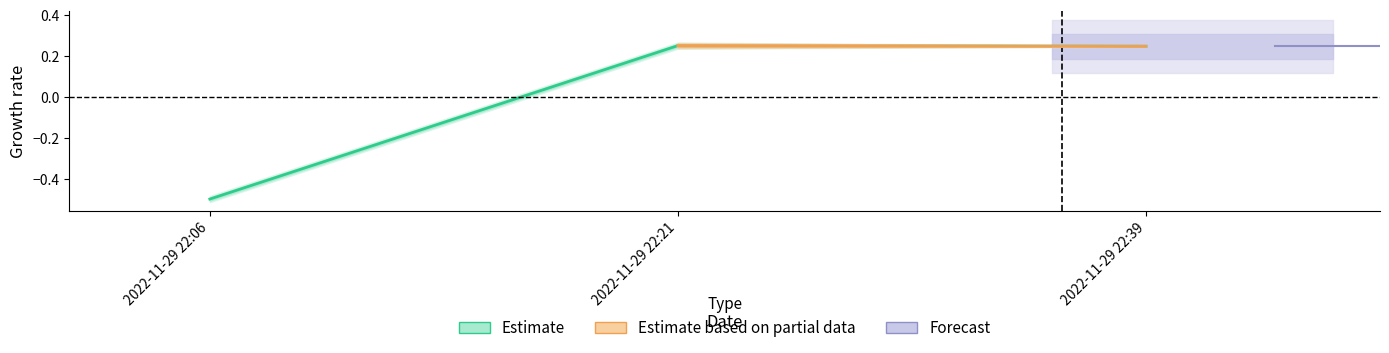

Rank the categories by value from highest to lowest.

2022-11-29 22:21, 2022-11-29 22:39, 2022-11-29 22:06